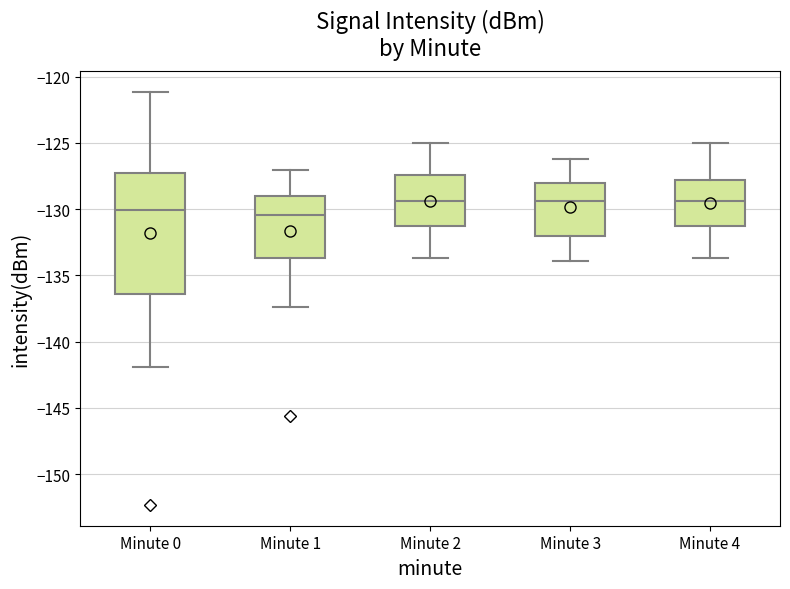

Which box is the tallest, from its lower edge to its upper edge?

Minute 0